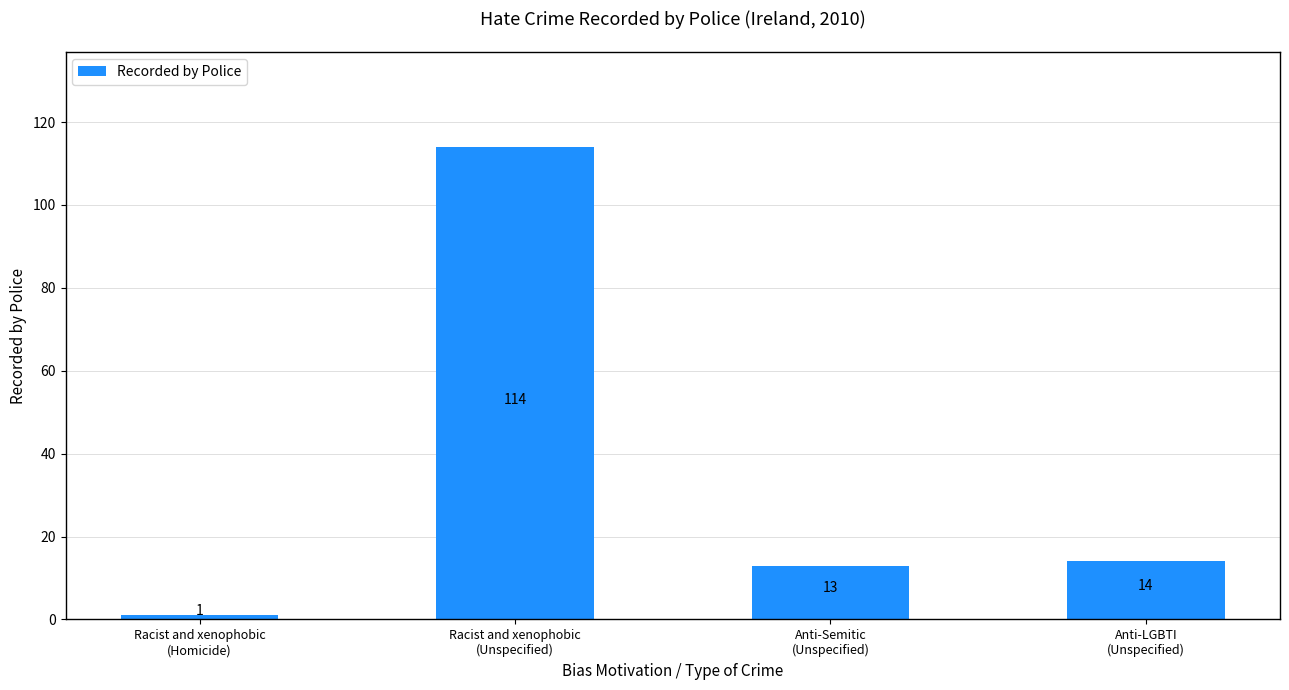

Rank the categories by value from highest to lowest.

Racist and xenophobic
(Unspecified), Anti-LGBTI
(Unspecified), Anti-Semitic
(Unspecified), Racist and xenophobic
(Homicide)